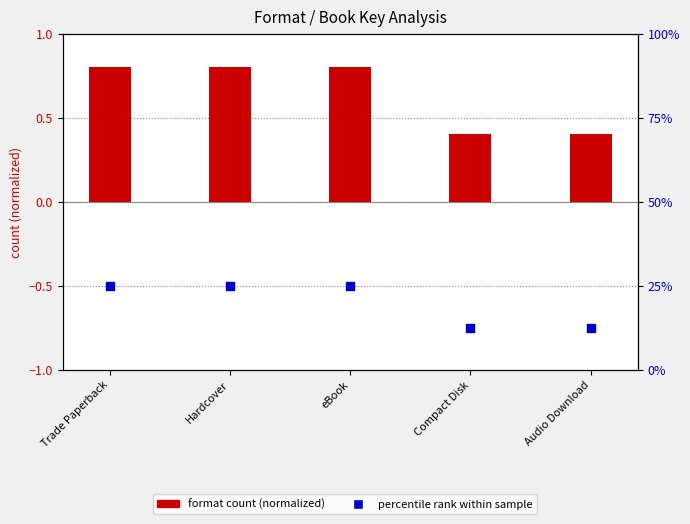

What are all the series names shown in the legend?

format count (normalized), percentile rank within sample